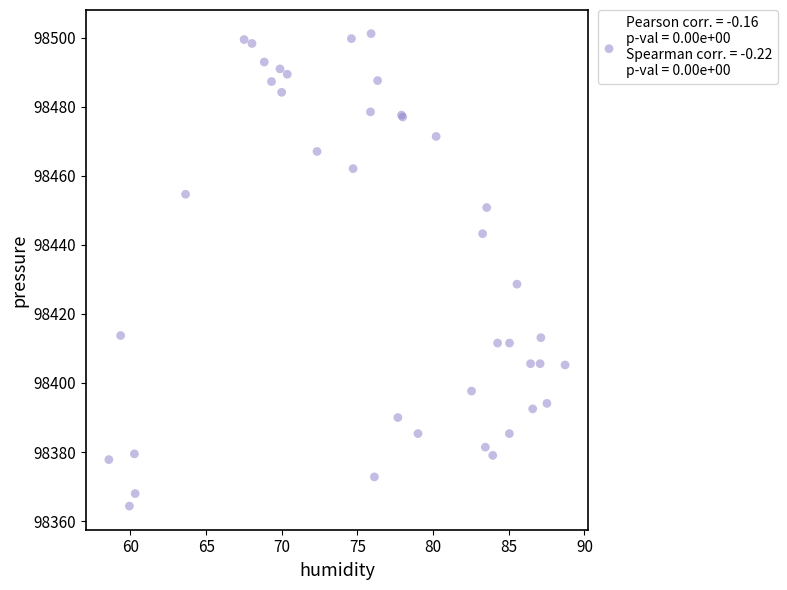

What Y value in the scatter plot is closest to 98432?

98428.6